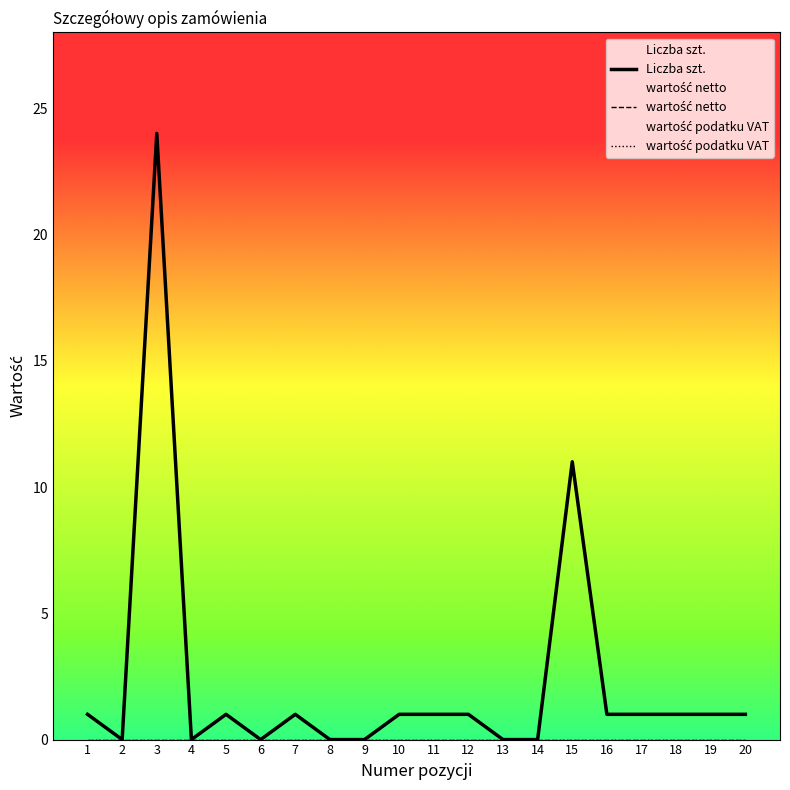

How many data points in Liczba szt. are less than 1?

7